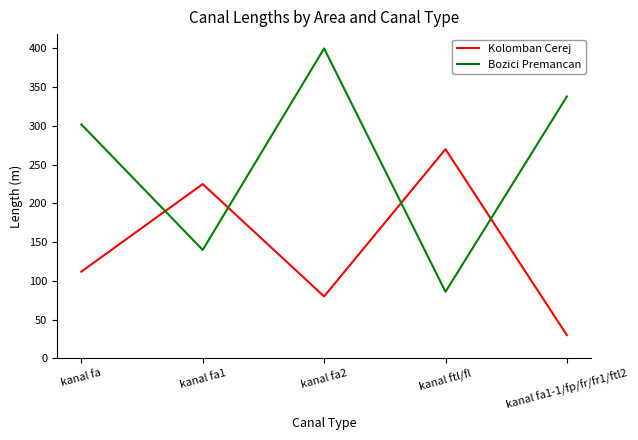

What position from the right is kanal fa2?

3